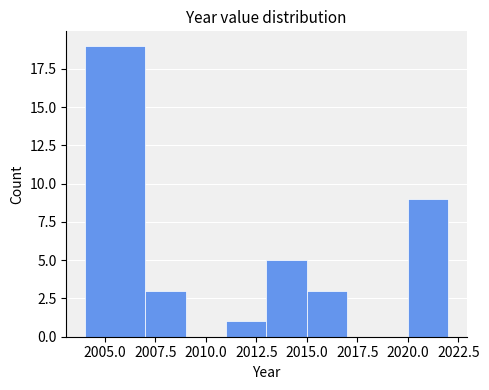

How tall is the bar that spans 2015 to 2017 on the x-axis? The values are not printed on the chart, so give them approximately, as read against the axis.

3